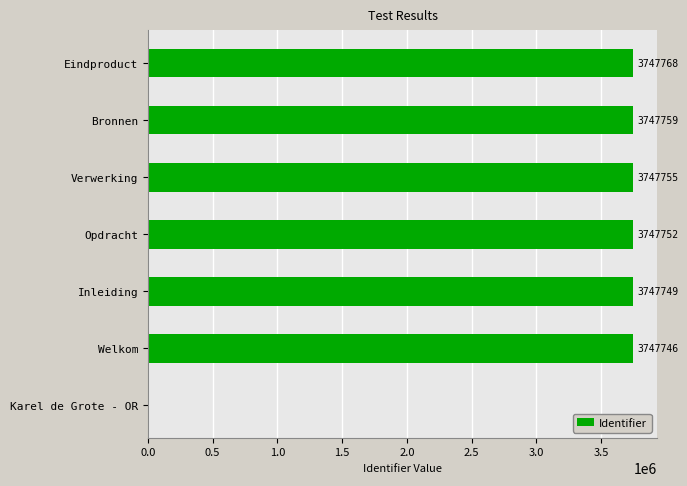

What is the maximum value shown in the chart?

3747768